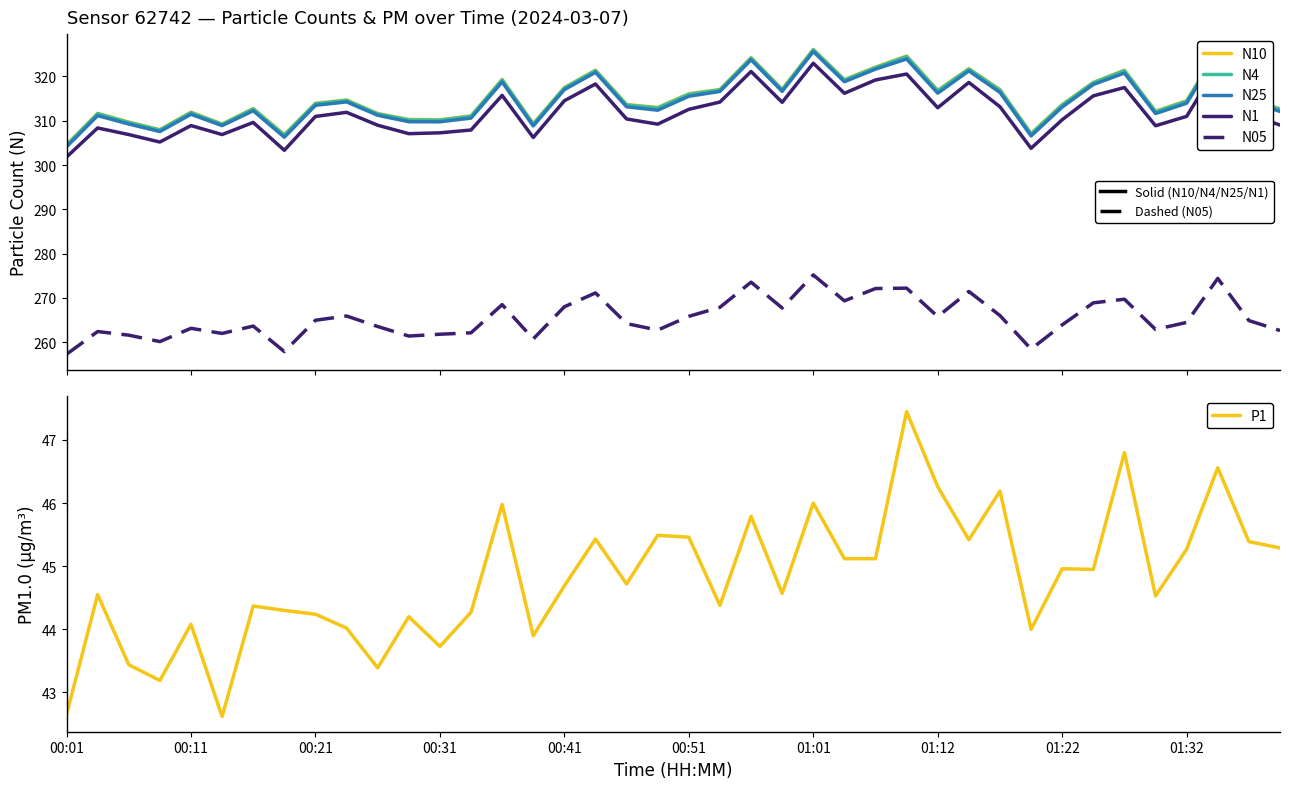

Which category has the highest value in the P1 series?

27